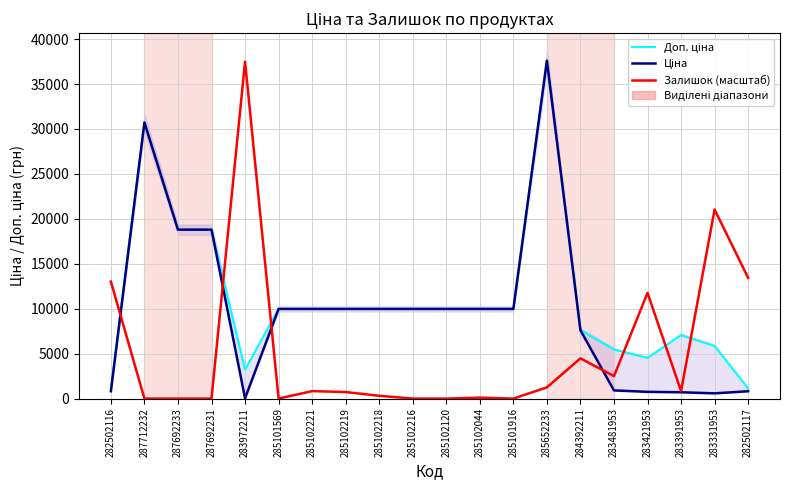

Reading left to right, what are all the values shown in this chart?

Доп. ціна: 1109.2	30717.1	18796.8	18796.8	3205.0	9975.0	9975.0	9975.0	9975.0	9975.0	9975.0	9975.0	9975.0	37593.6	7596.5	5462.3	4513.3	7051.3	5843.9	1109.2
Ціна: 818.5	30717.1	18796.8	18796.8	32.0	9975.0	9975.0	9975.0	9975.0	9975.0	9975.0	9975.0	9975.0	37593.6	7596.5	910.4	752.2	705.1	584.4	818.5
Залишок (масштаб): 13017.2	0.0	0.0	0.0	37489.5	0.0	833.1	729.0	312.4	0.0	0.0	104.1	0.0	1249.6	4477.9	2499.3	11767.5	833.1	21035.8	13433.7